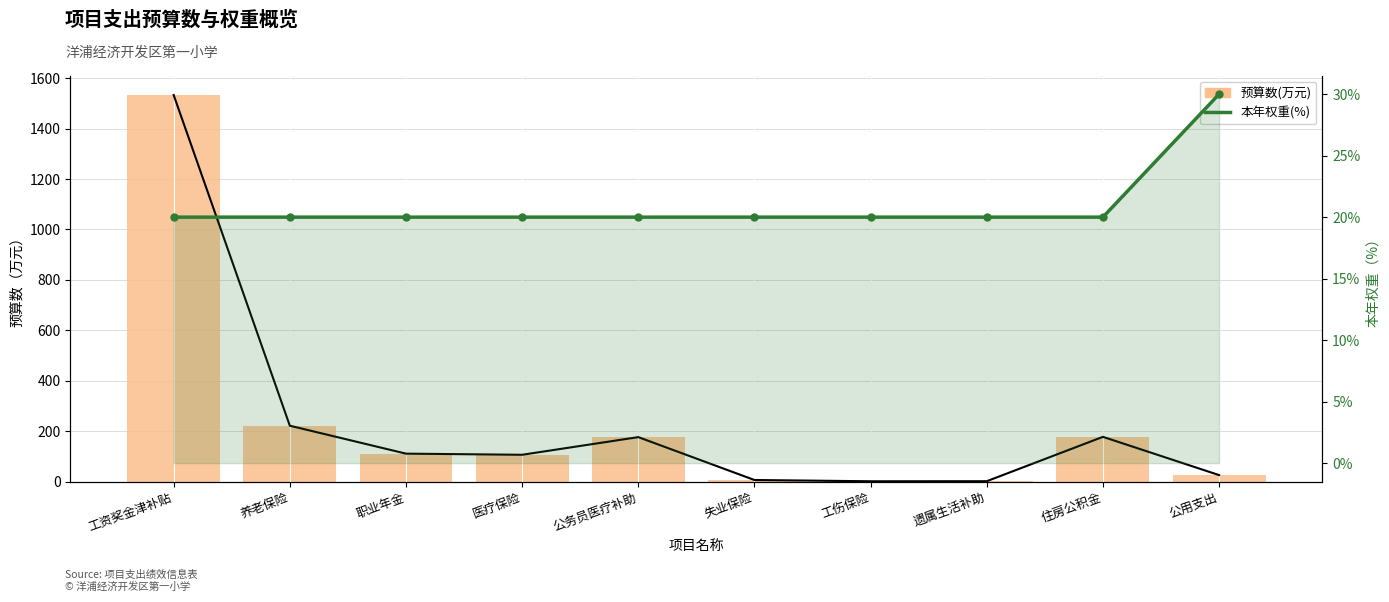

True or false: 本年权重(%) has a value of 20.0 at 养老保险.

True